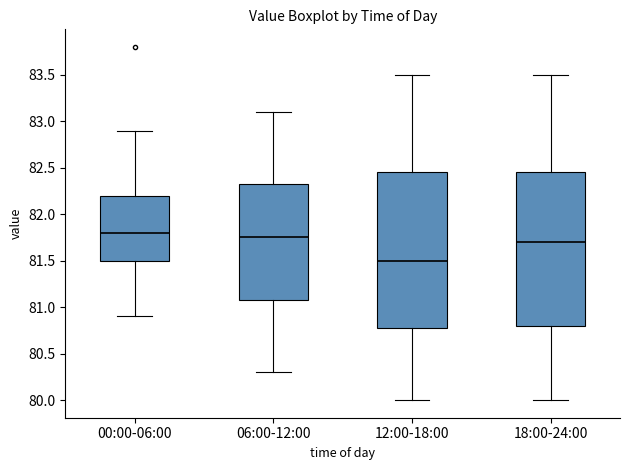

Where does the median line of the box for 00:00-06:00 sit on the y-axis? The values are not printed on the chart, so give them approximately, as read against the axis.

81.80